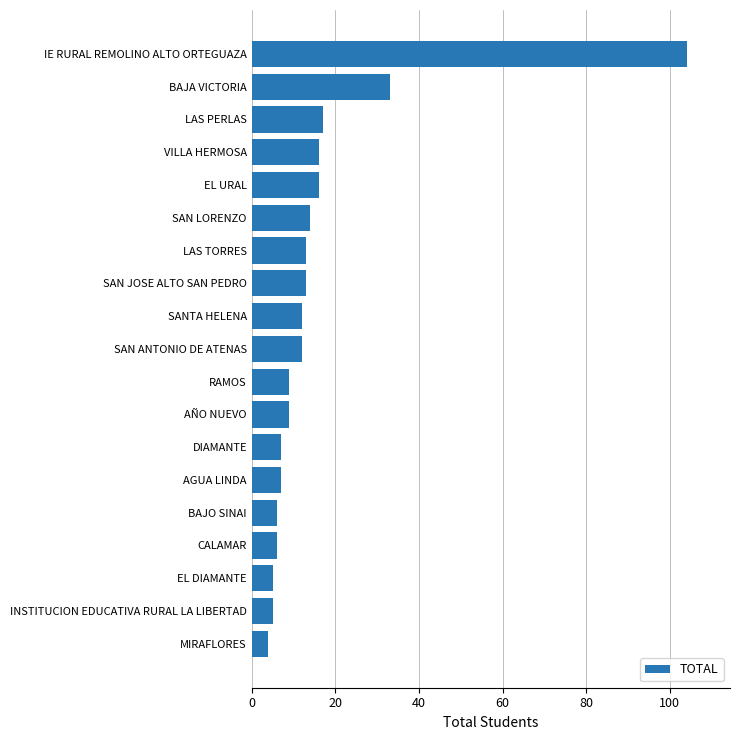

What is the smallest value displayed?

4